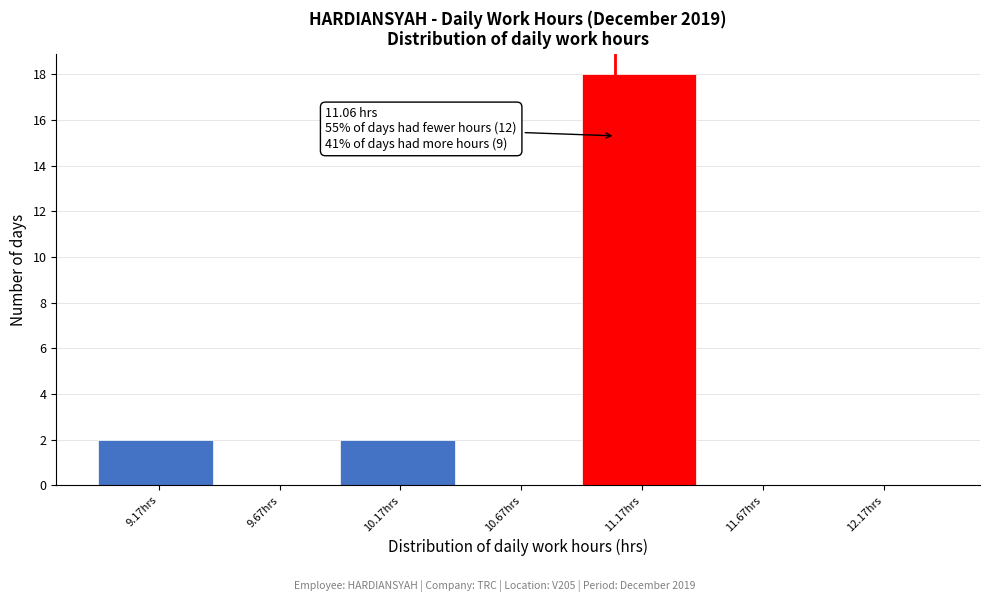

Over which range of the x-axis is the bar tallest?

10.92 to 11.42